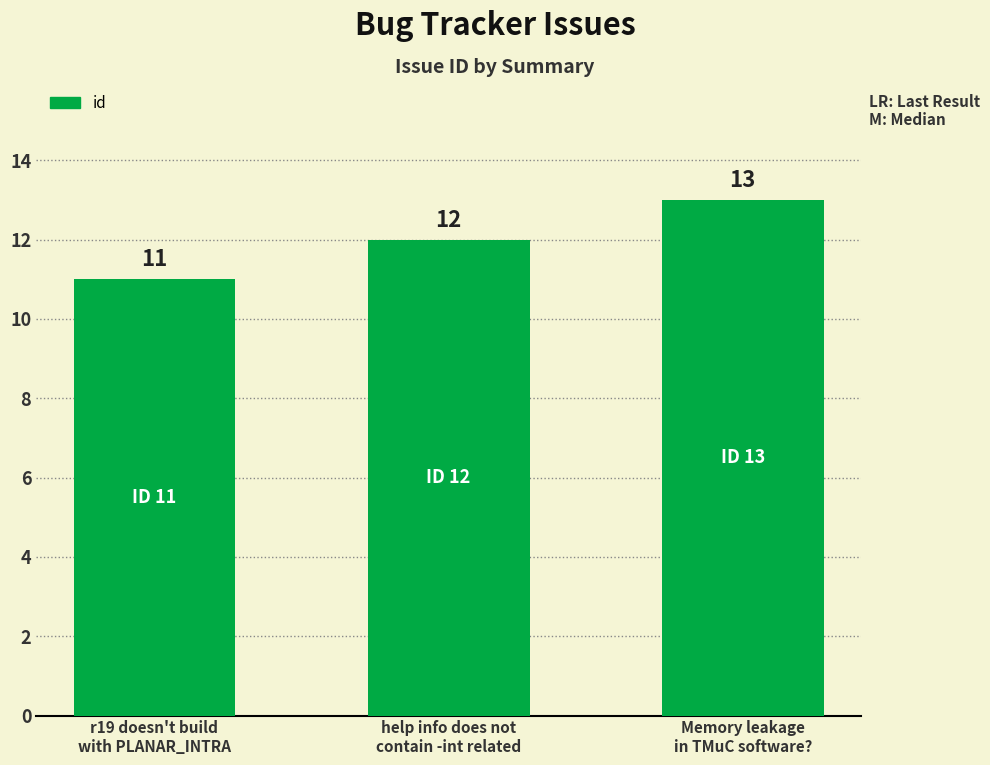

What is the maximum value shown in the chart?

13